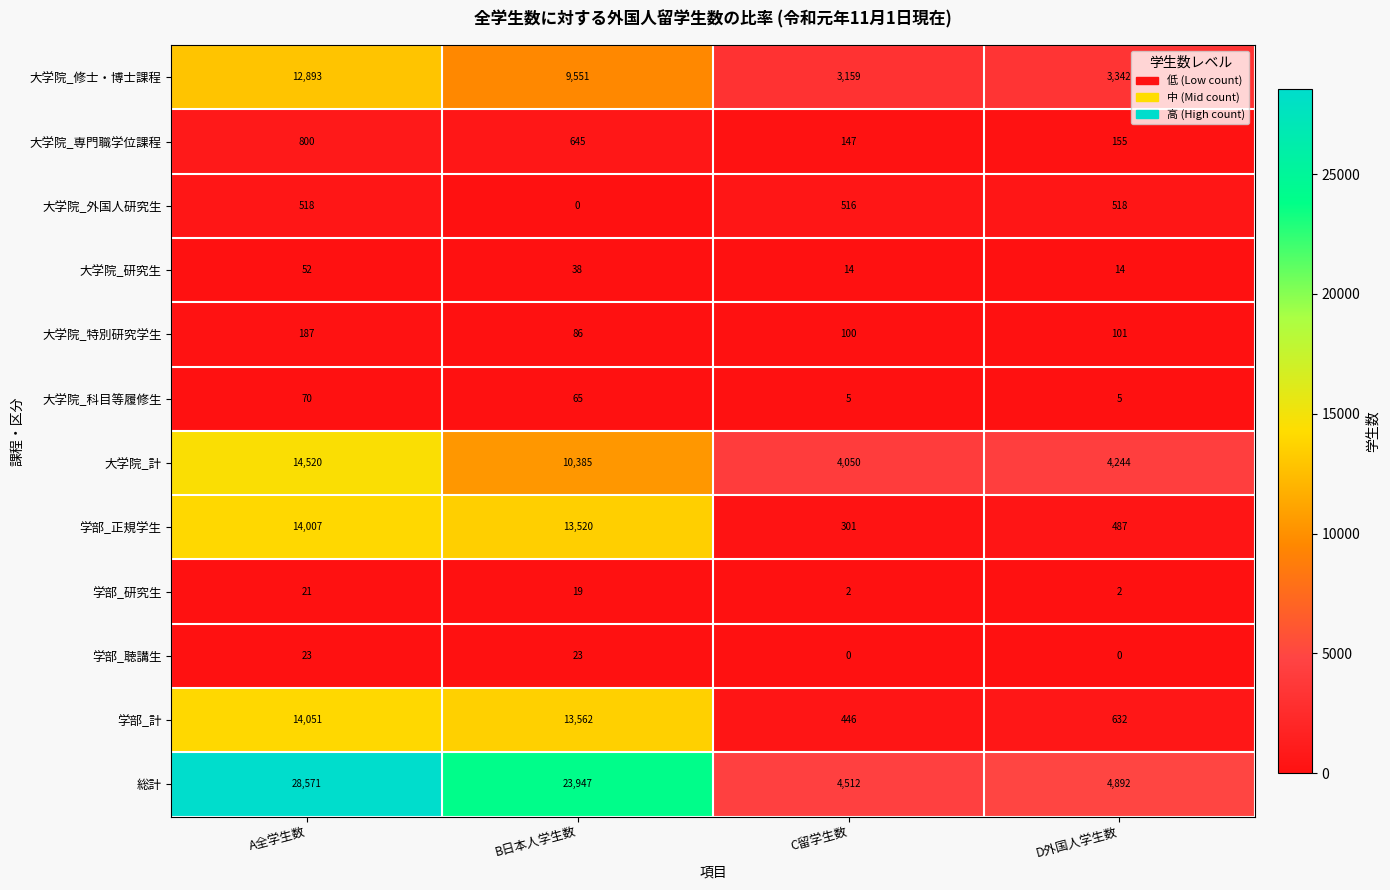

Between B日本人学生数 and D外国人学生数, which series saw the biggest shift?

総計